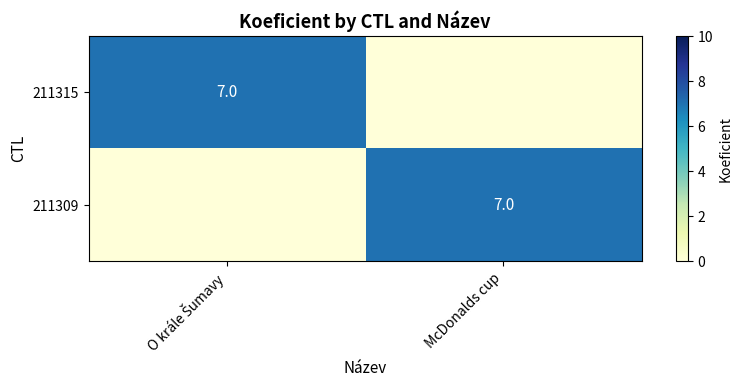

Is it true that 211309 equals 10 at McDonalds cup?

False